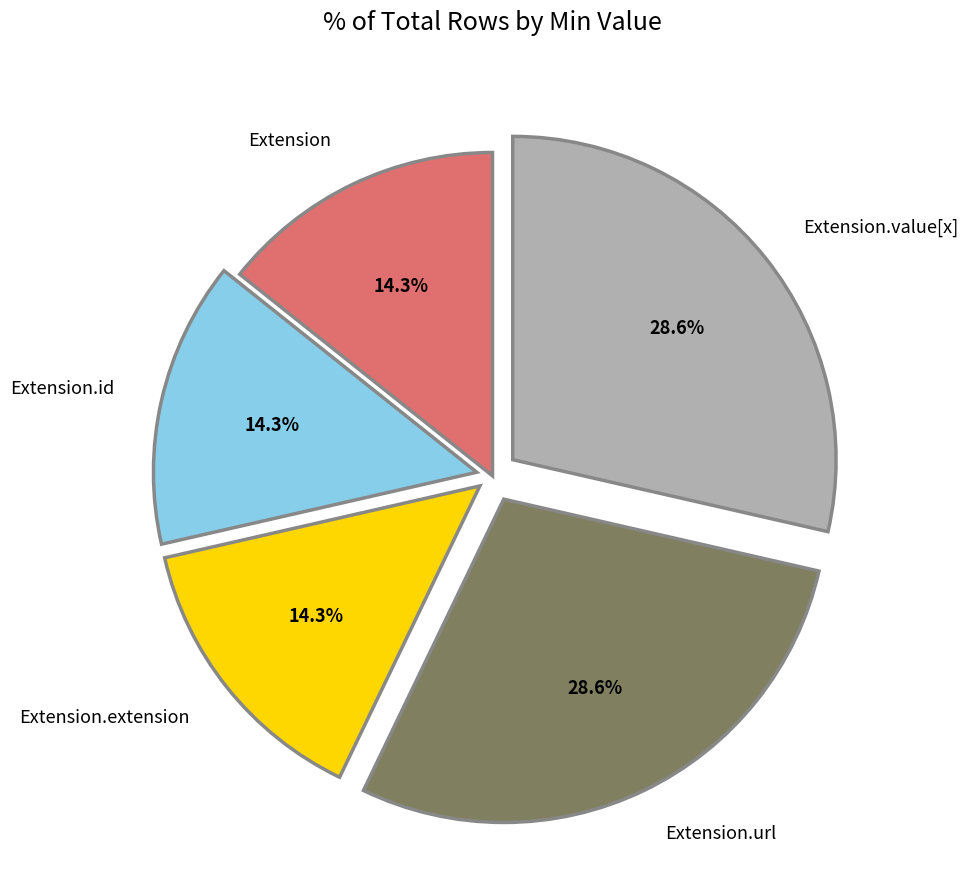

Does Extension.value[x] represent more than half of the total?

No